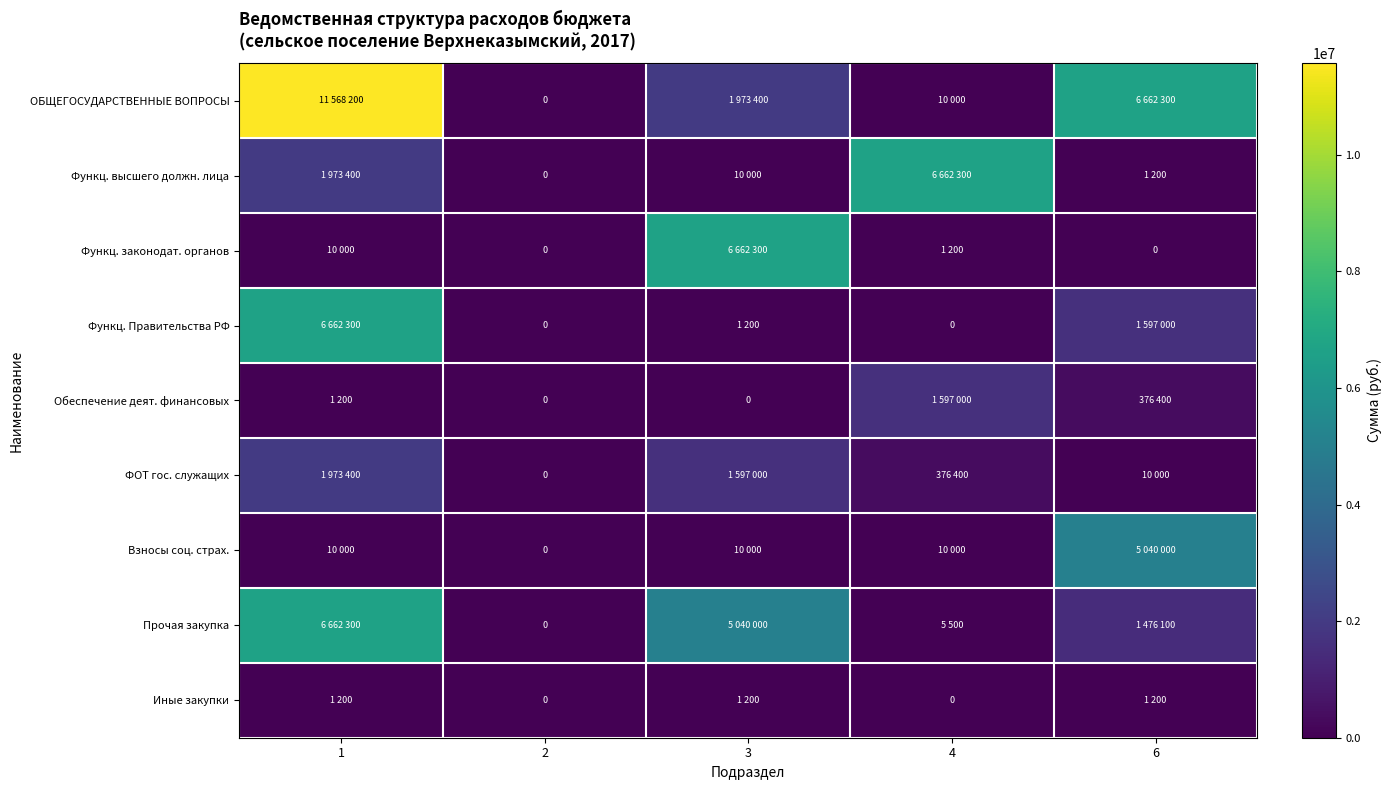

Rank the series by their maximum value, from highest to lowest.

ОБЩЕГОСУДАРСТВЕННЫЕ ВОПРОСЫ, Функц. высшего должн. лица, Функц. законодат. органов, Функц. Правительства РФ, Прочая закупка, Взносы соц. страх., ФОТ гос. служащих, Обеспечение деят. финансовых, Иные закупки